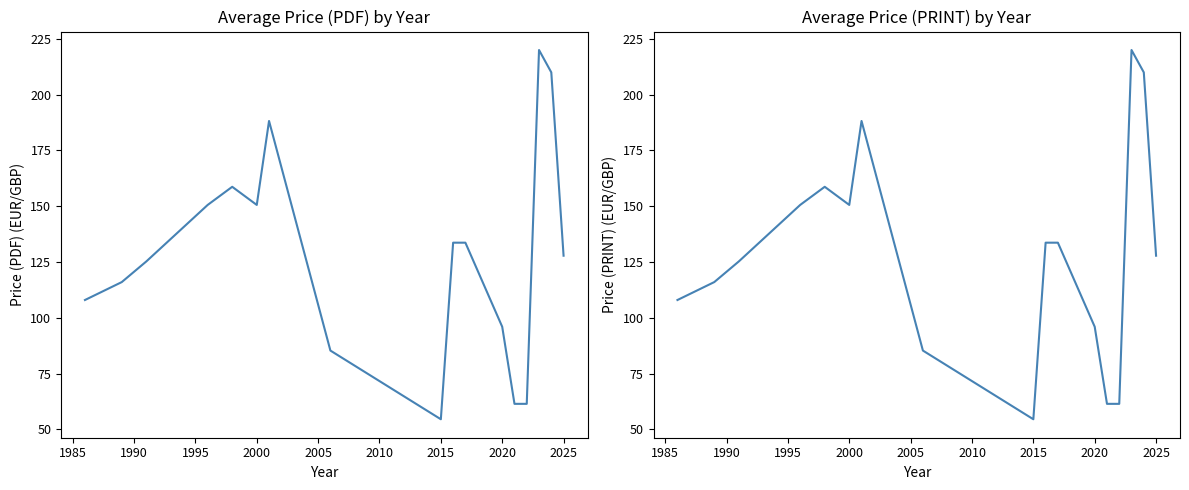

Does the chart display data point markers on the line(s)?

No